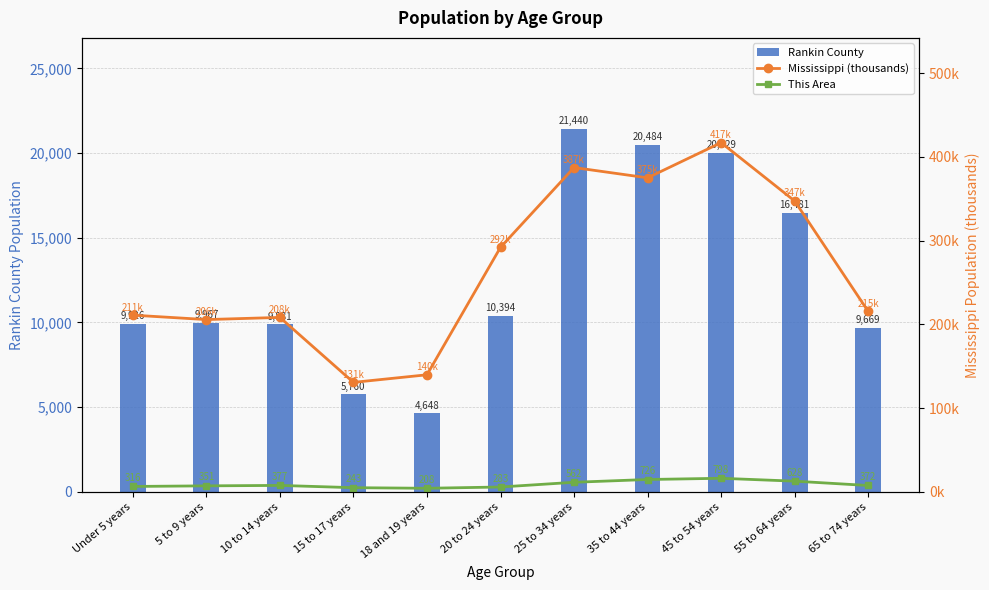

Where is Rankin County nearest to the value 13044?

20 to 24 years